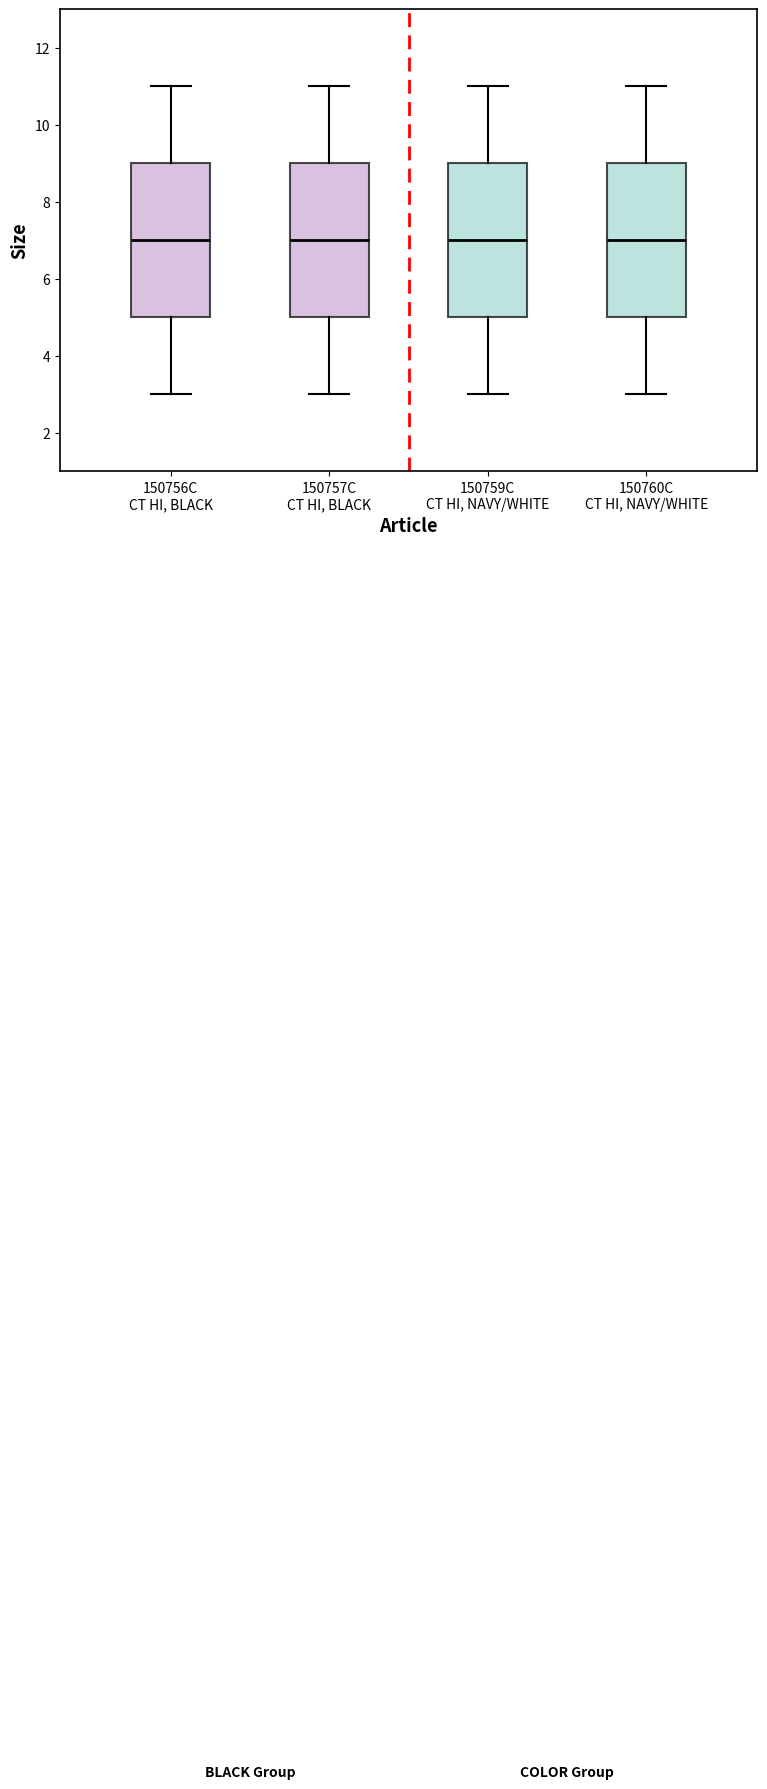

Reading left to right, read every box against the y-axis: the position of its median line, the range the box covers, and the ends of its whiskers. The values are not printed on the chart, so give them approximately, as read against the axis.

150756C CT HI, BLACK: median 7, box 5 to 9, whiskers 3 to 11
150757C CT HI, BLACK: median 7, box 5 to 9, whiskers 3 to 11
150759C CT HI, NAVY/WHITE: median 7, box 5 to 9, whiskers 3 to 11
150760C CT HI, NAVY/WHITE: median 7, box 5 to 9, whiskers 3 to 11